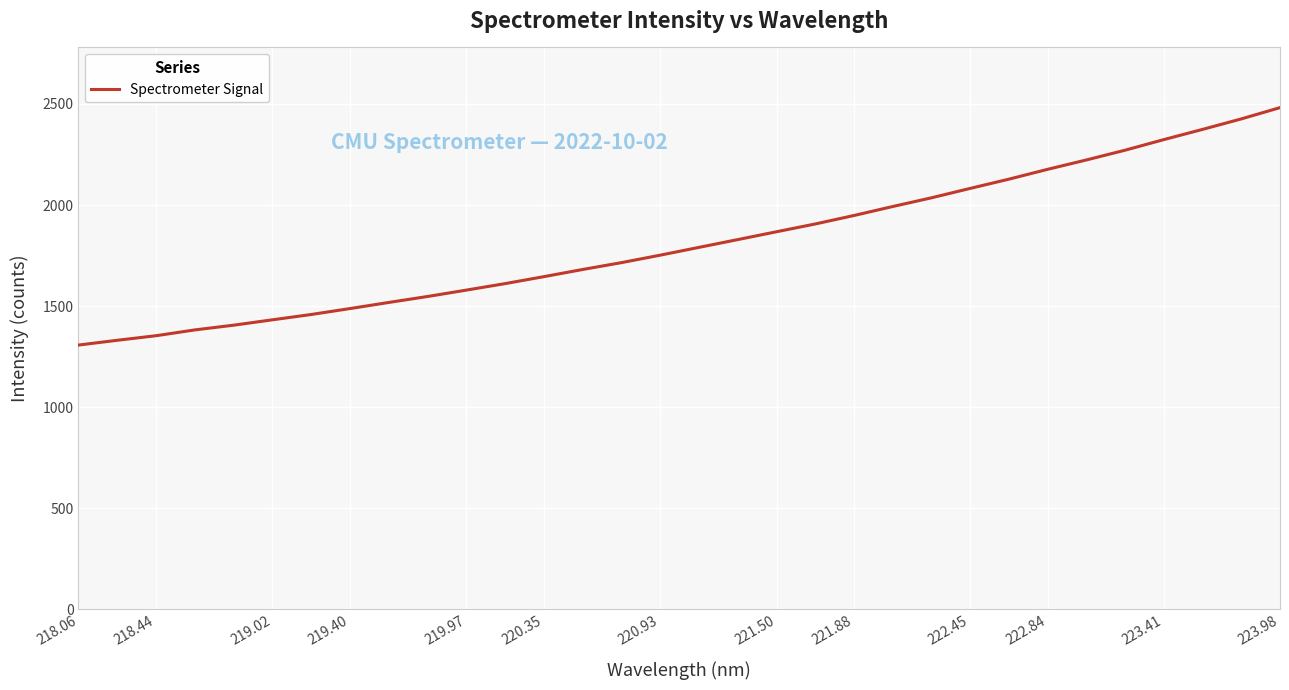

Does the chart display data point markers on the line(s)?

No